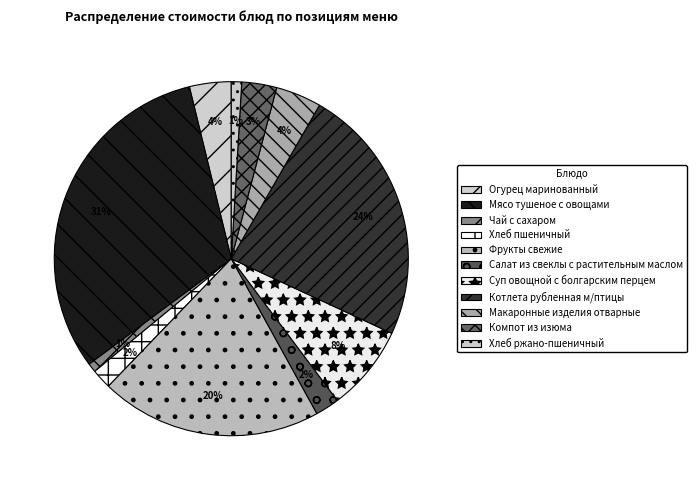

What percentage is NOT represented by Чай с сахаром?

99.2%